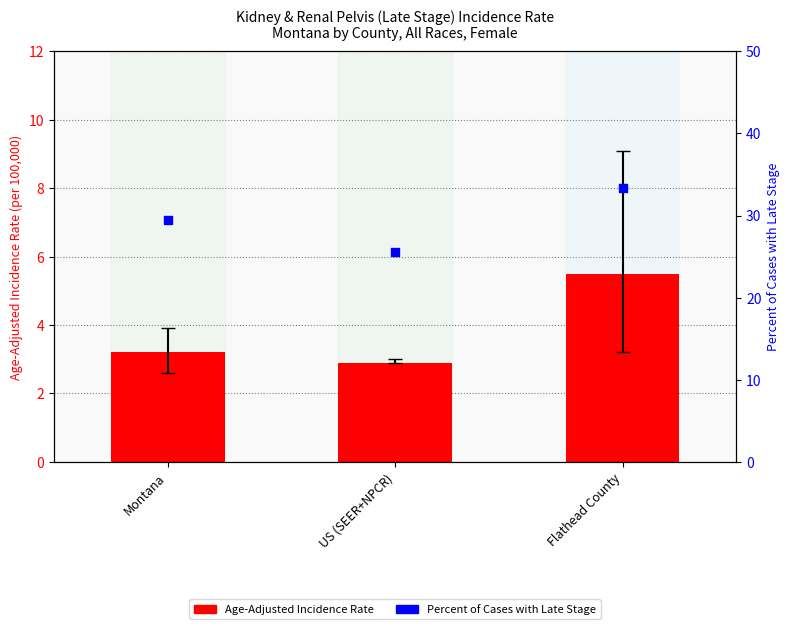

Which series has the largest total across all categories?

Percent of Cases with Late Stage